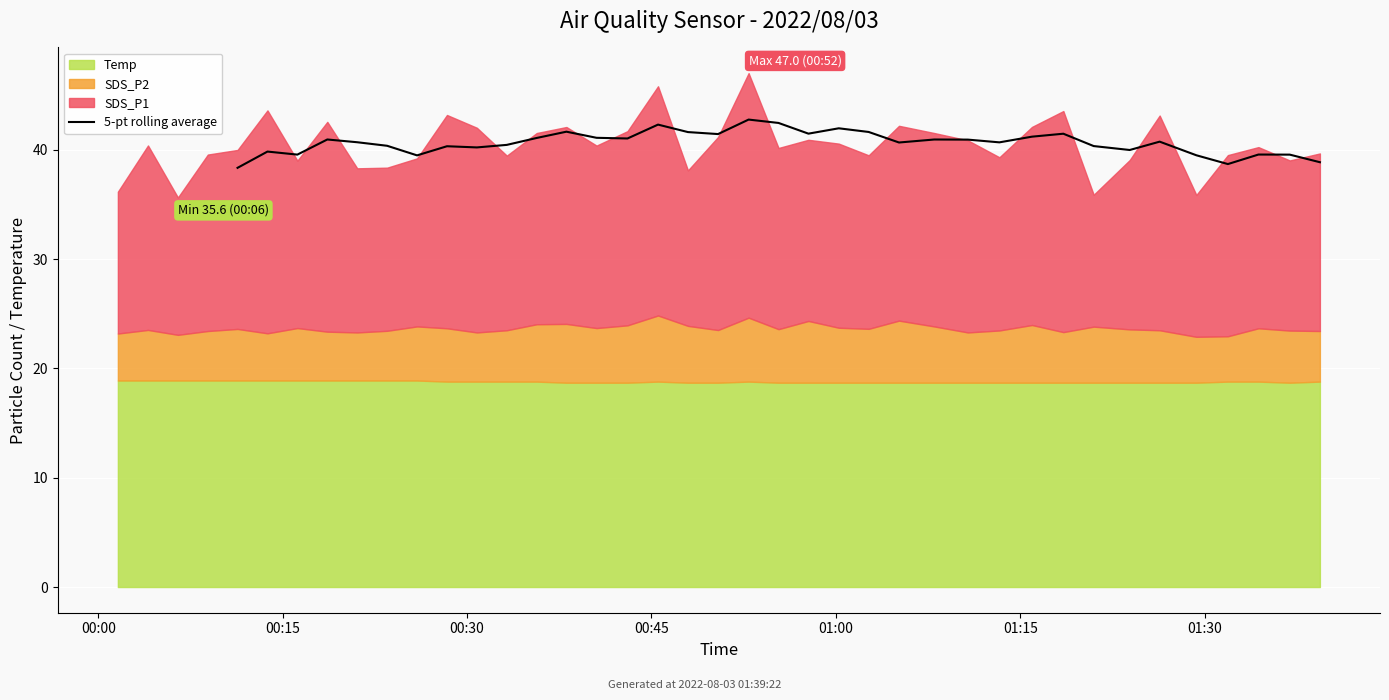

What is the lowest value of the 5-pt rolling average series?

38.4